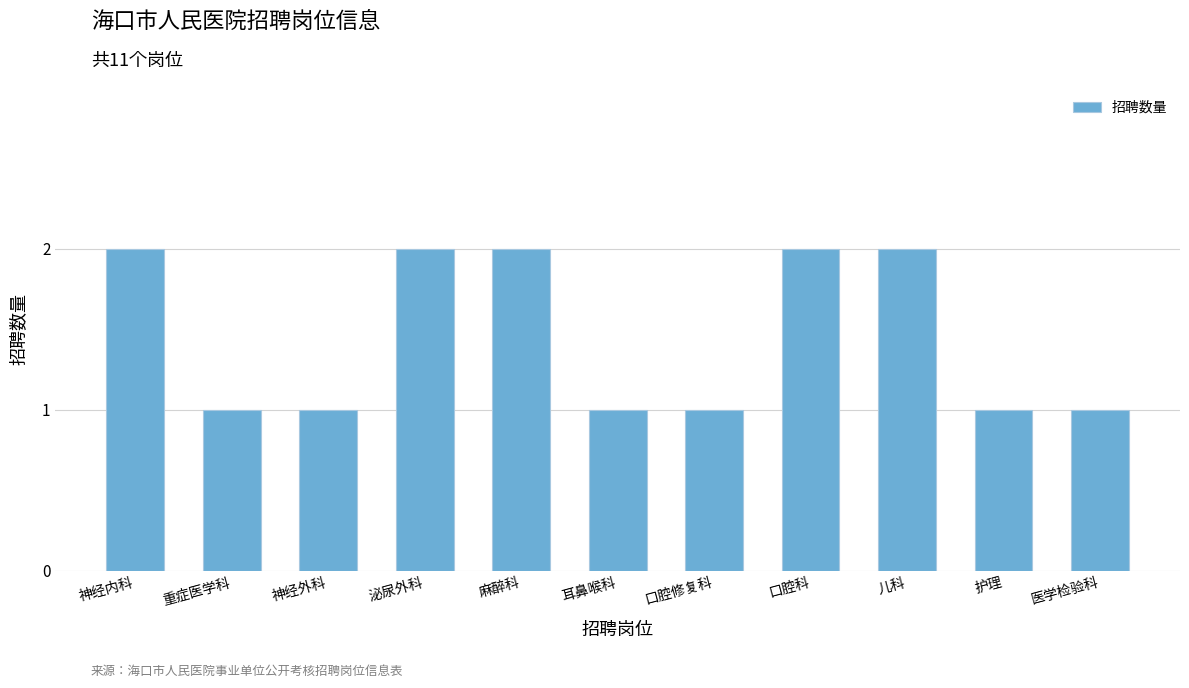

What is the average value?

1